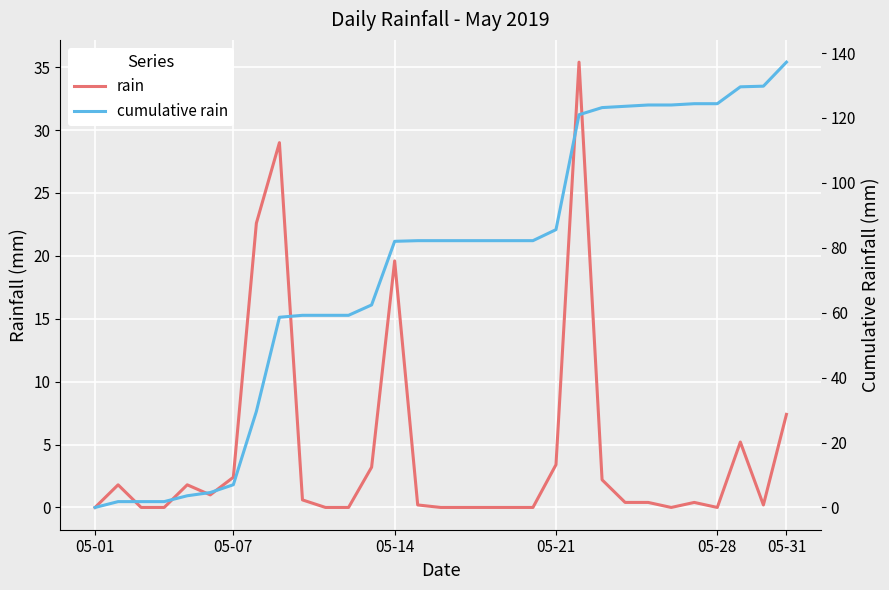

Is it true that rain equals 0.2 at 14?

True